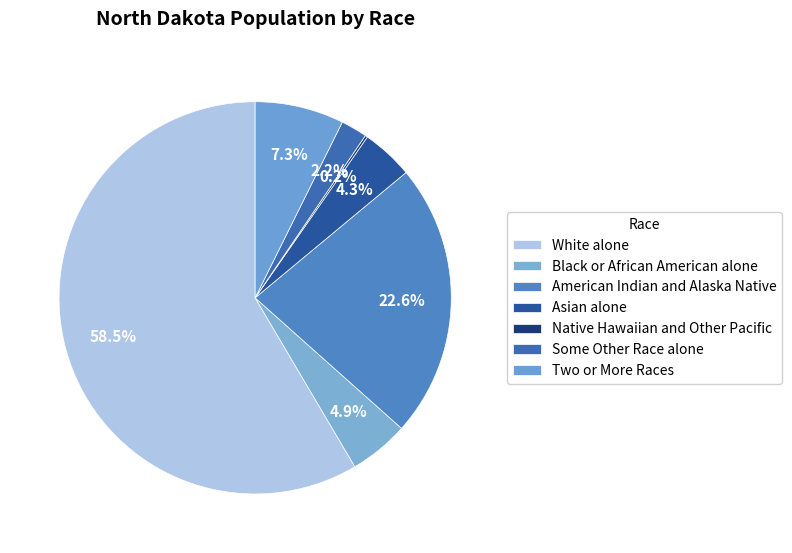

The Native Hawaiian and Other Pacific slice represents 0% of the pie. True or false?

True